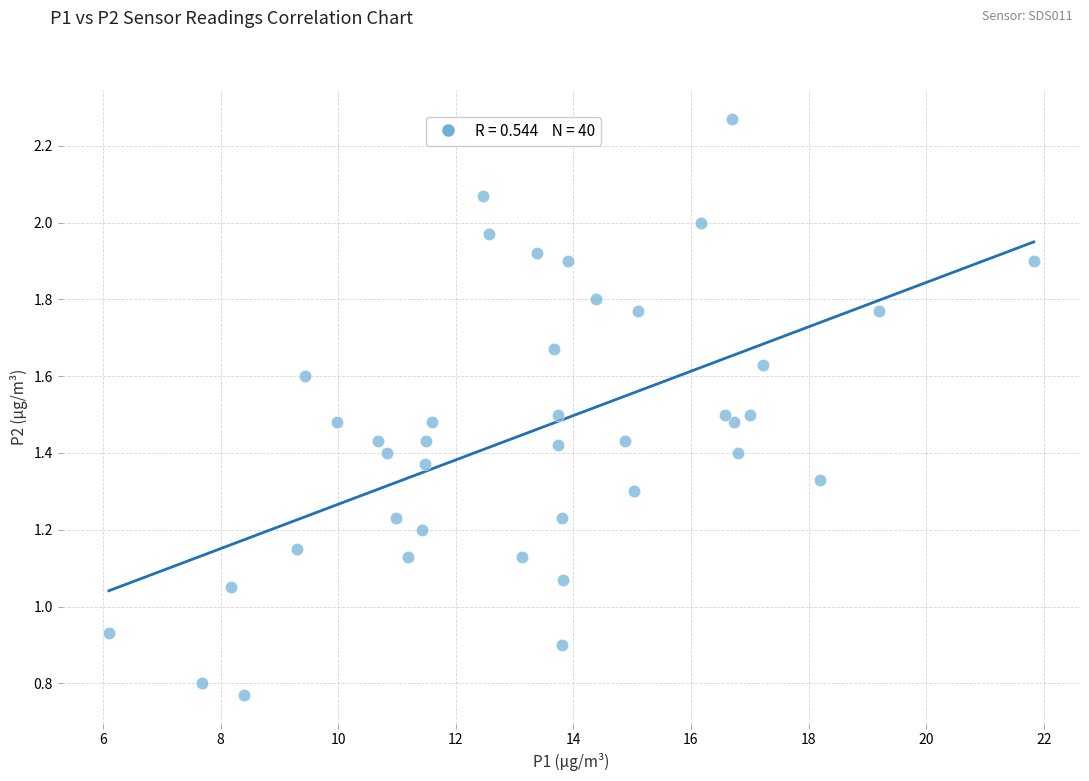

How many points are shown in the scatter plot?

40